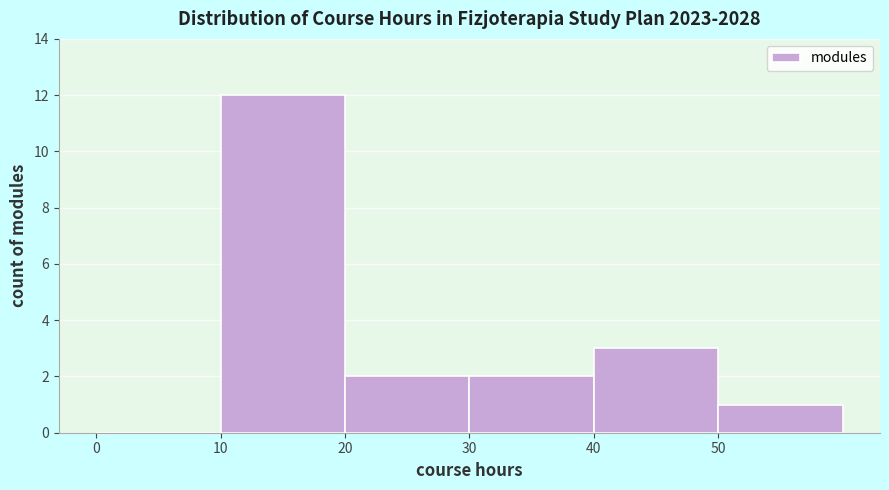

What is the height of the bar covering 10 to 20 on the x-axis? The values are not printed on the chart, so give them approximately, as read against the axis.

12